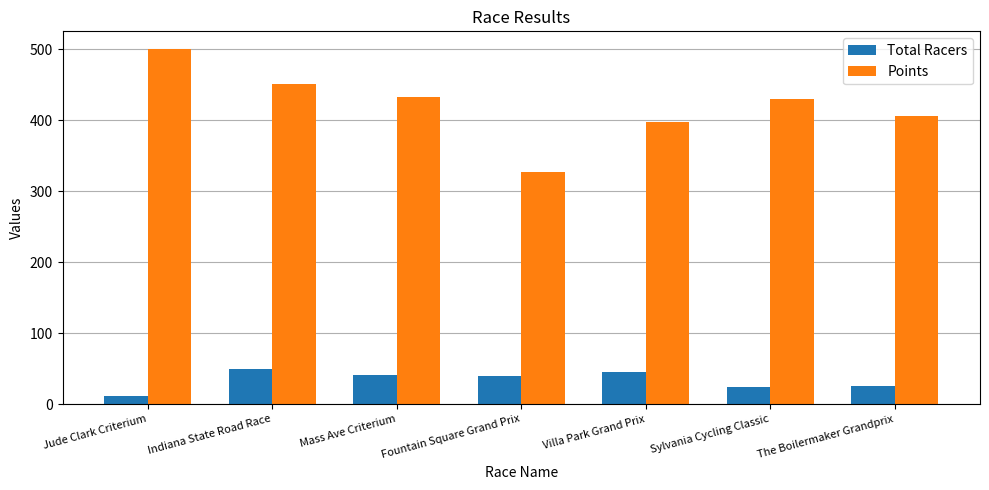

What is the value of the Total Racers bar at the 5th from the left?

45.0